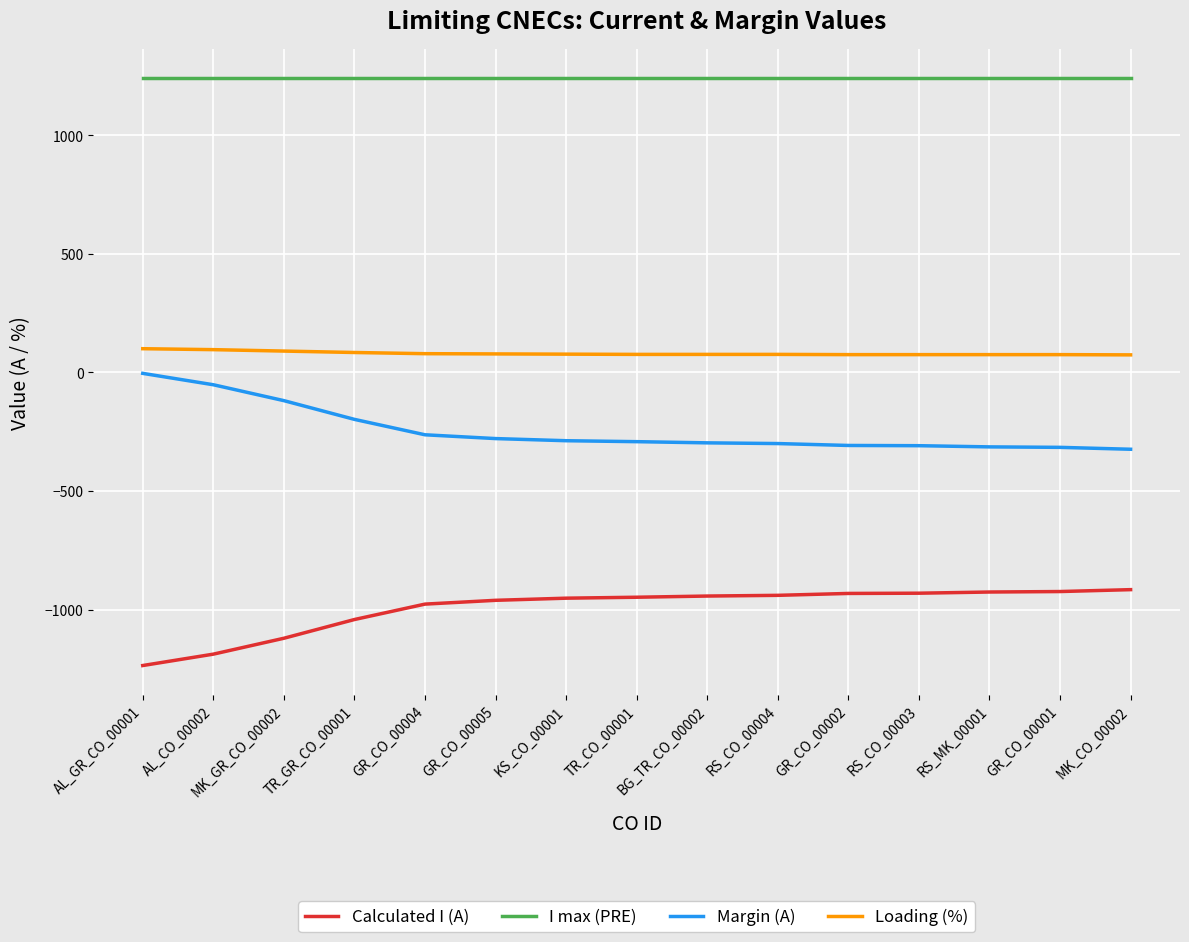

What position from the right is MK_CO_00002?

1